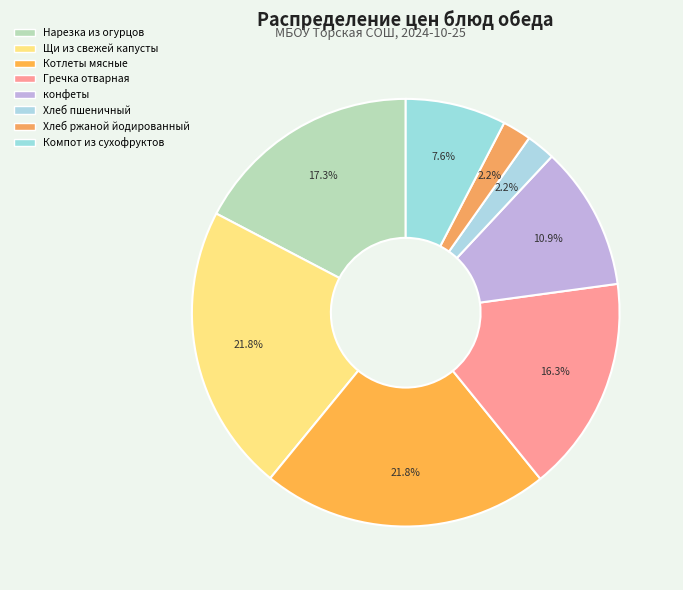

Is it true that Щи из свежей капусты is 31% of the pie?

False